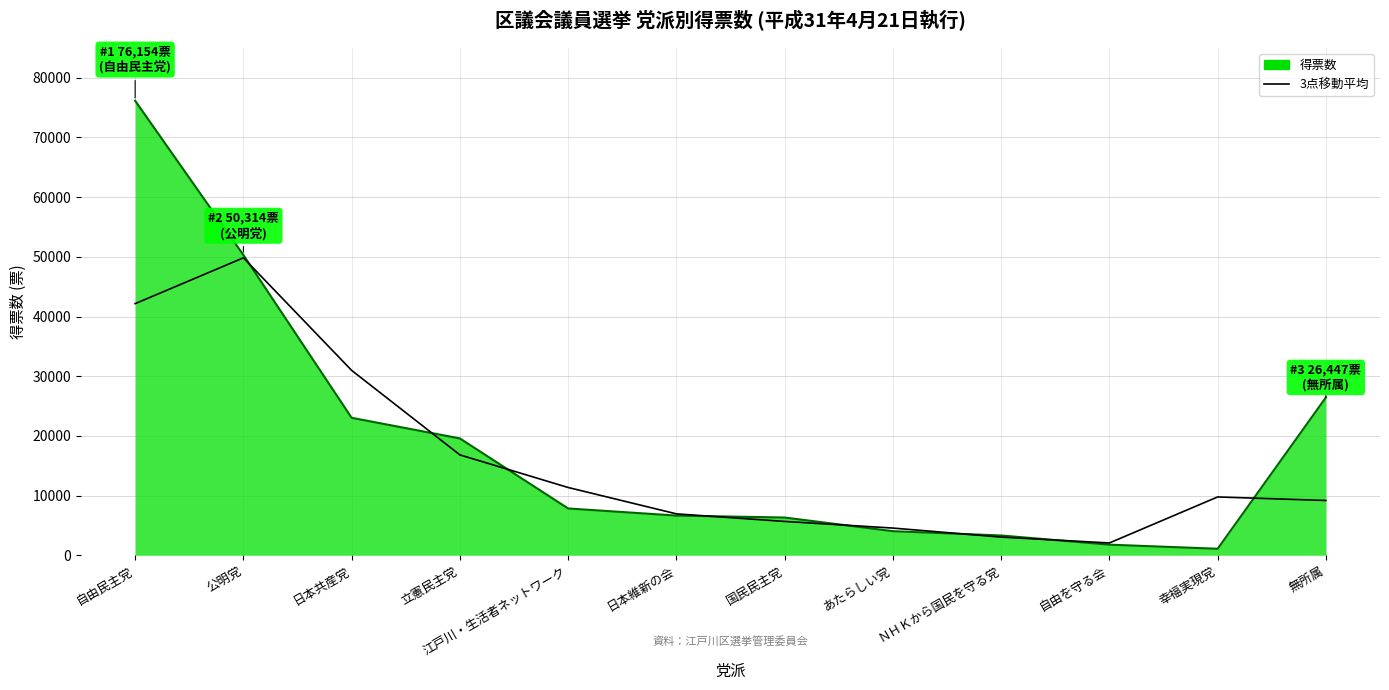

Which category has the highest value across all series?

自由民主党